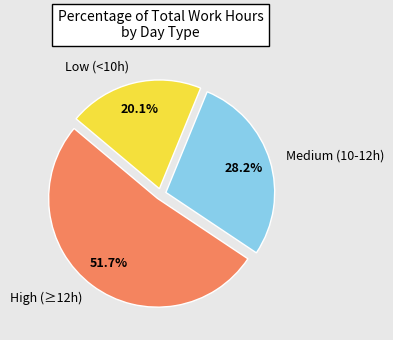

How many segments does this pie chart have?

3